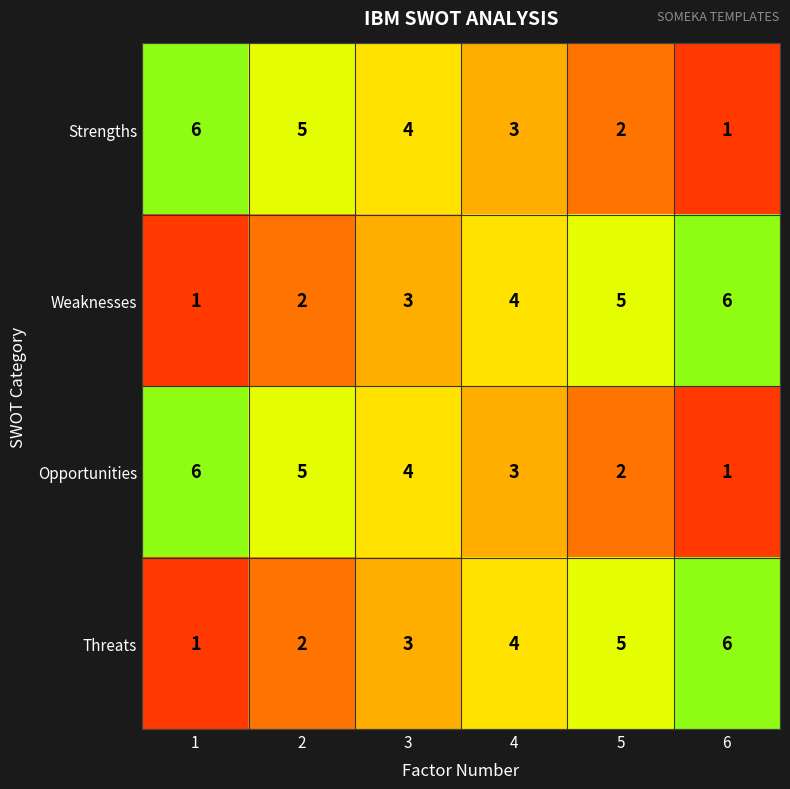

What is the highest value of the Threats series?

6